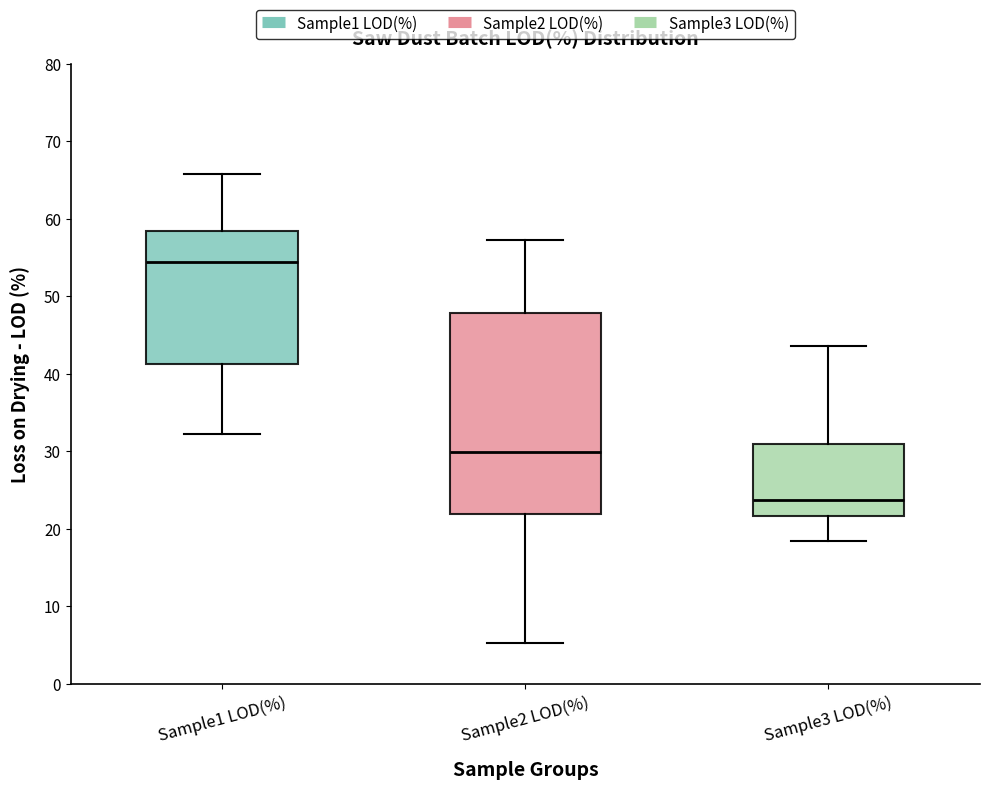

Where is the upper edge of the box for Sample2 LOD(%) on the y-axis? The values are not printed on the chart, so give them approximately, as read against the axis.

48